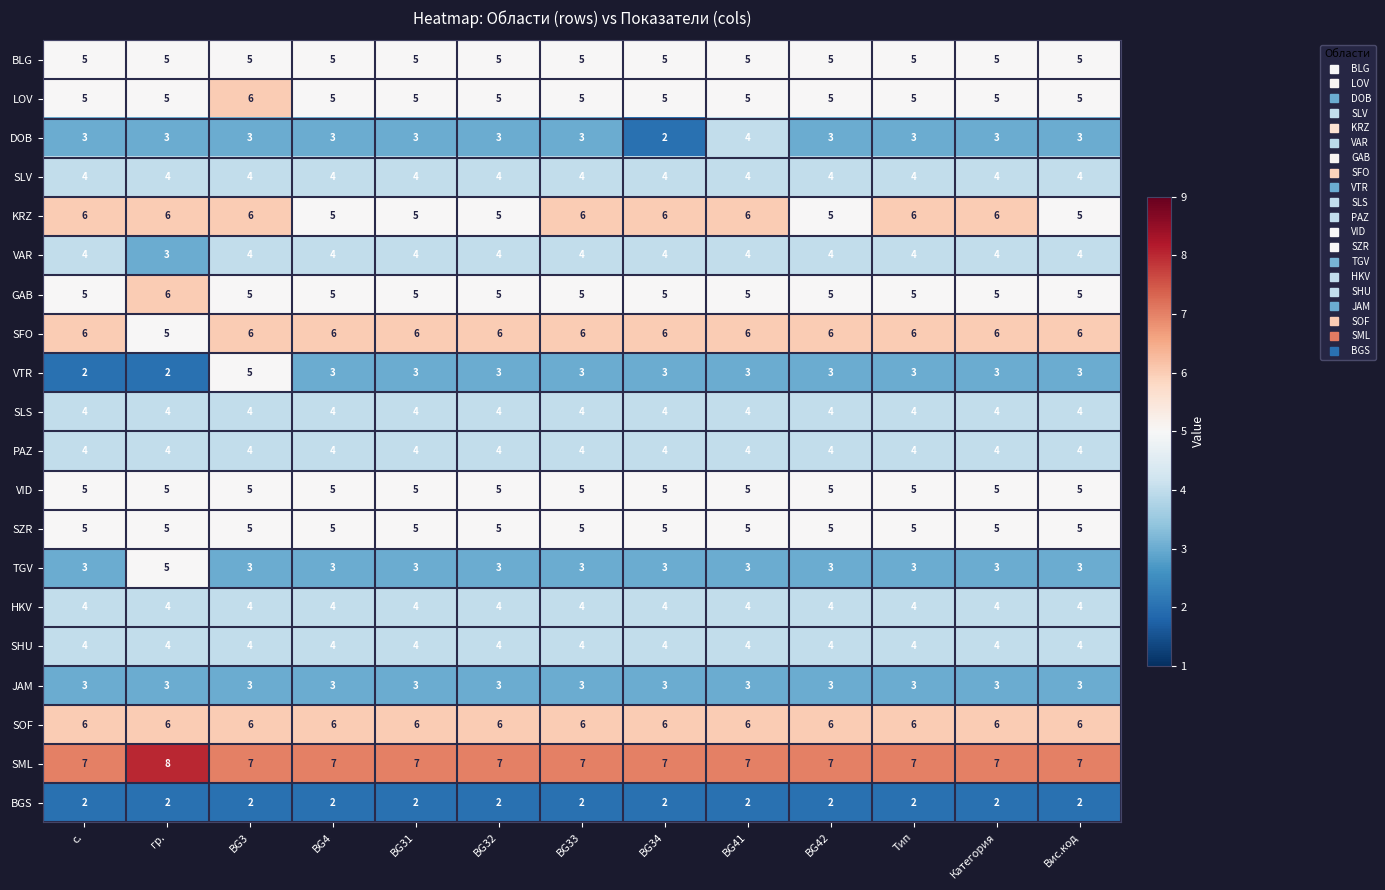

True or false: KRZ has a value of 5 at Вис.код.

True